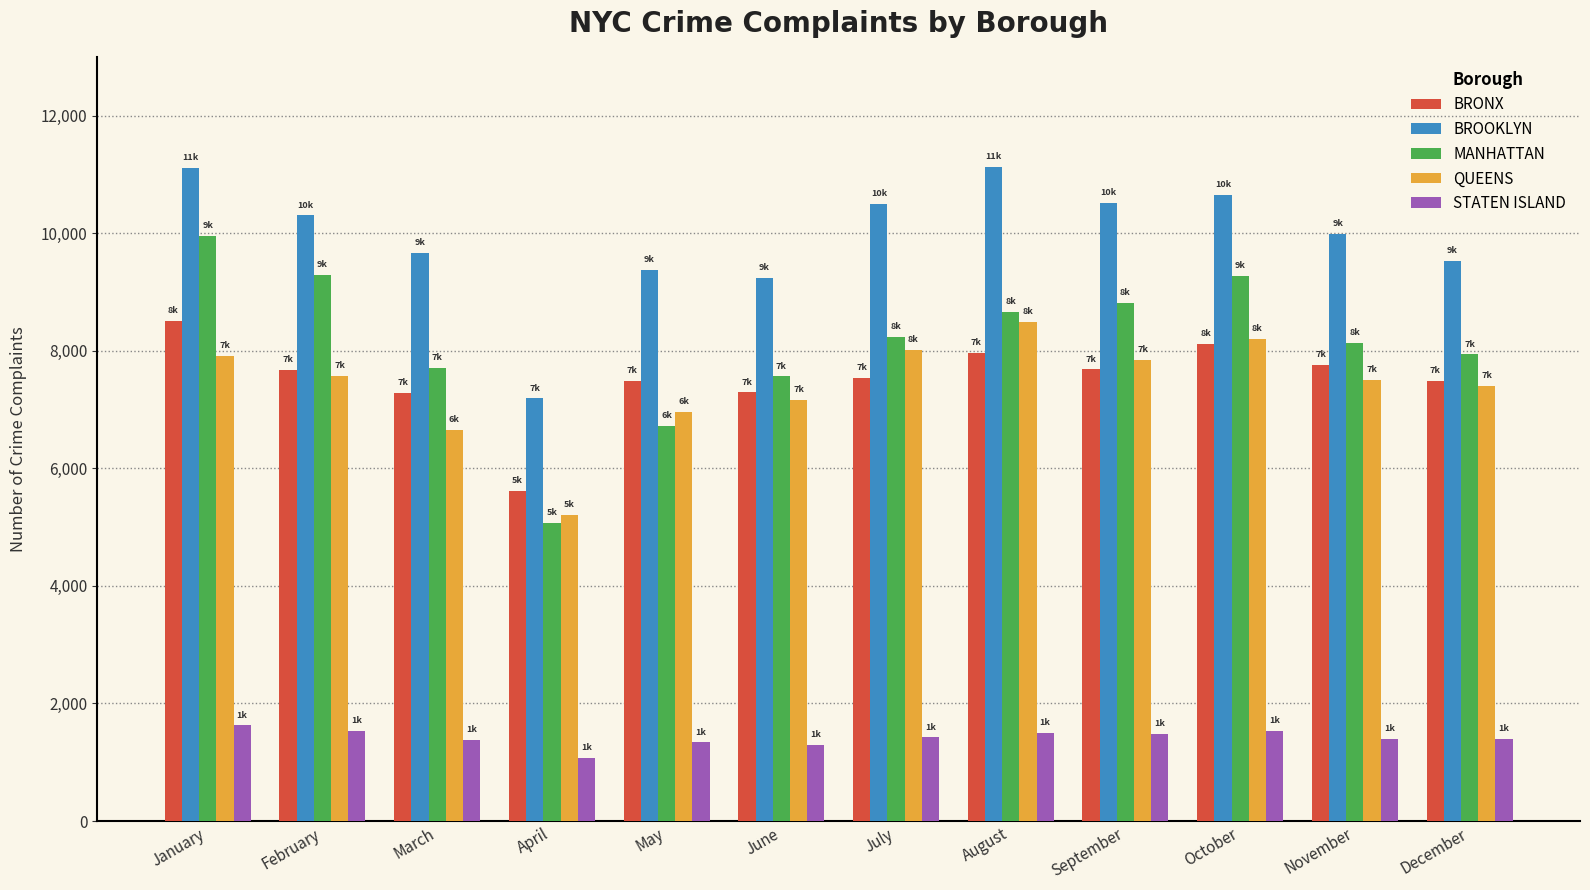

Which series has the largest range (max minus min)?

MANHATTAN